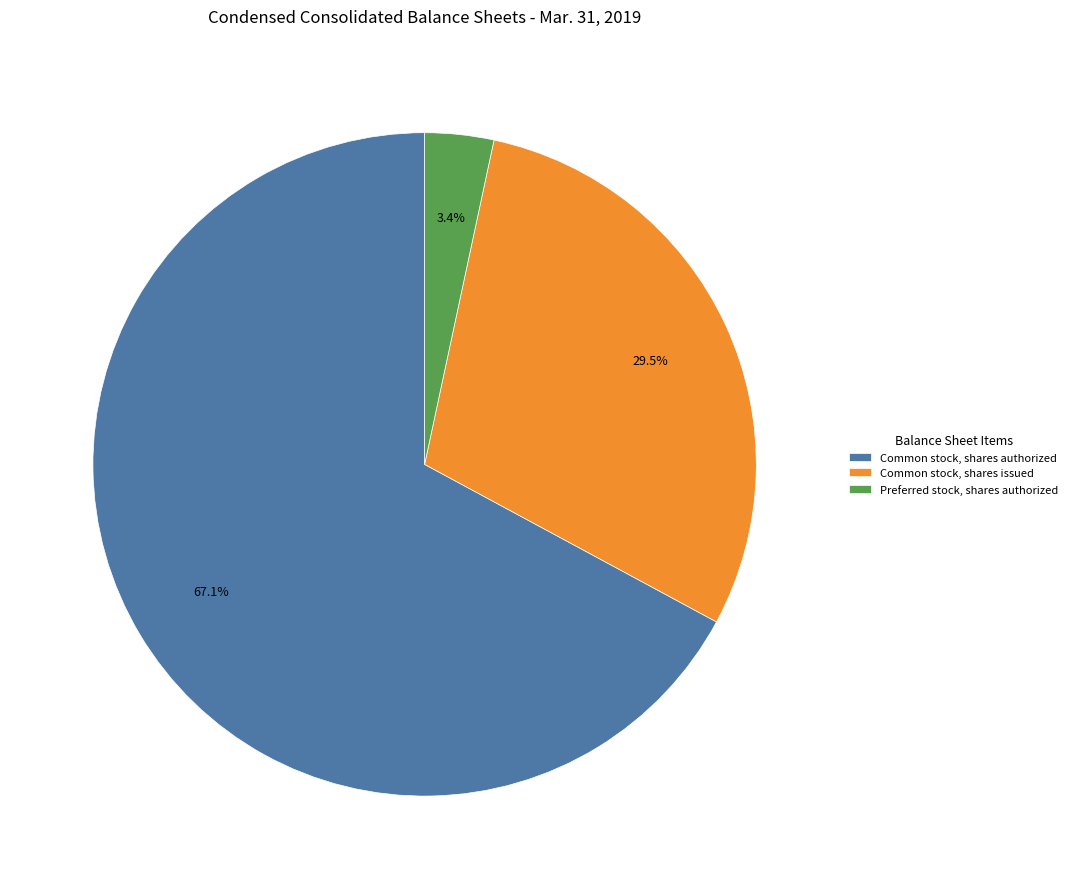

Which slice is the smallest?

Preferred stock, shares authorized